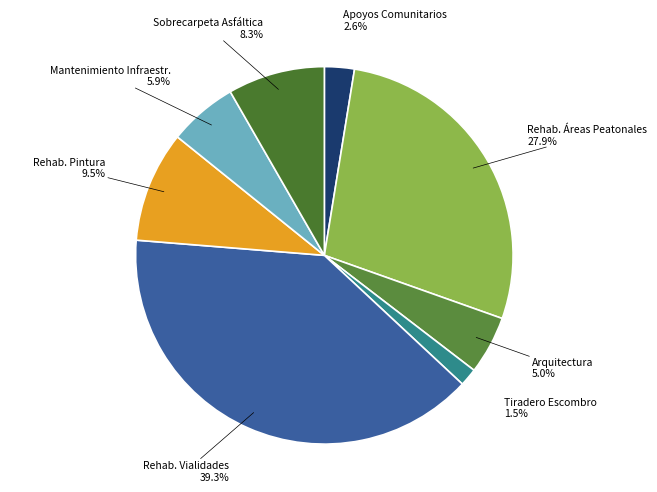

What is the largest slice in the pie chart?

Rehab. Vialidades